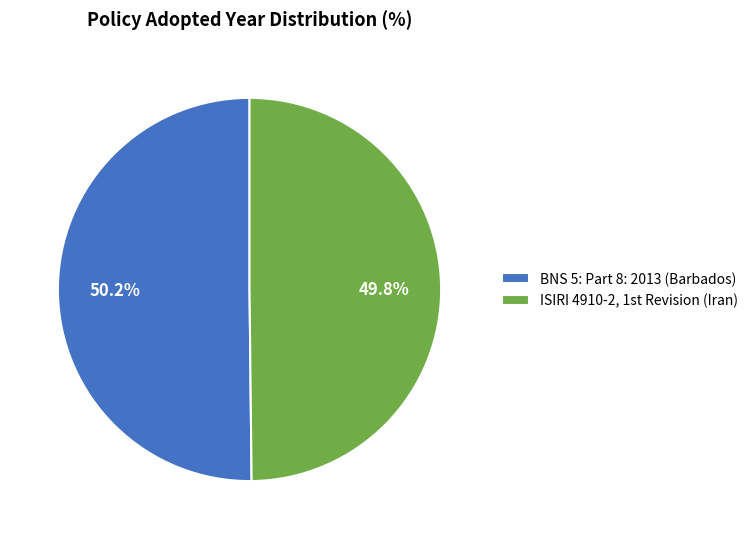

Is it true that BNS 5: Part 8: 2013 (Barbados) is 50% of the pie?

True